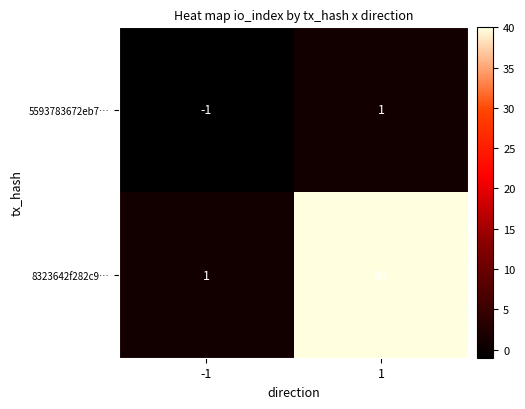

How many distinct data groups are displayed?

2